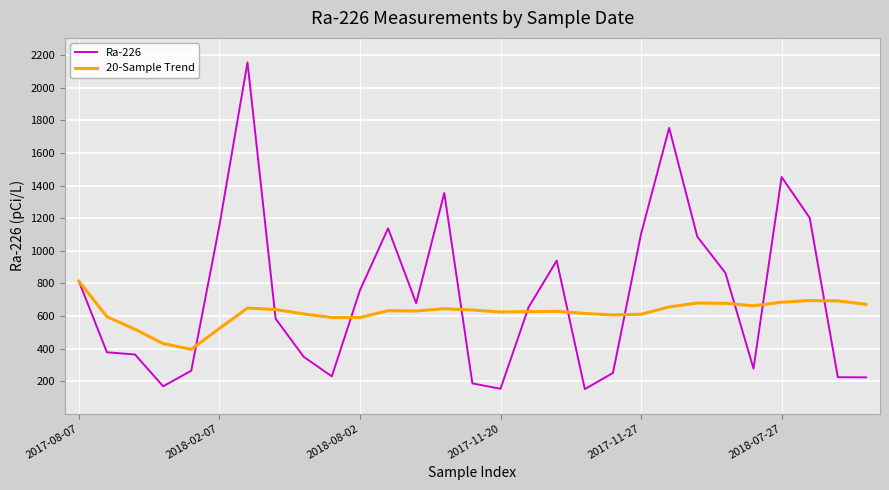

List the series in order of their peak value, highest first.

Ra-226, 20-Sample Trend